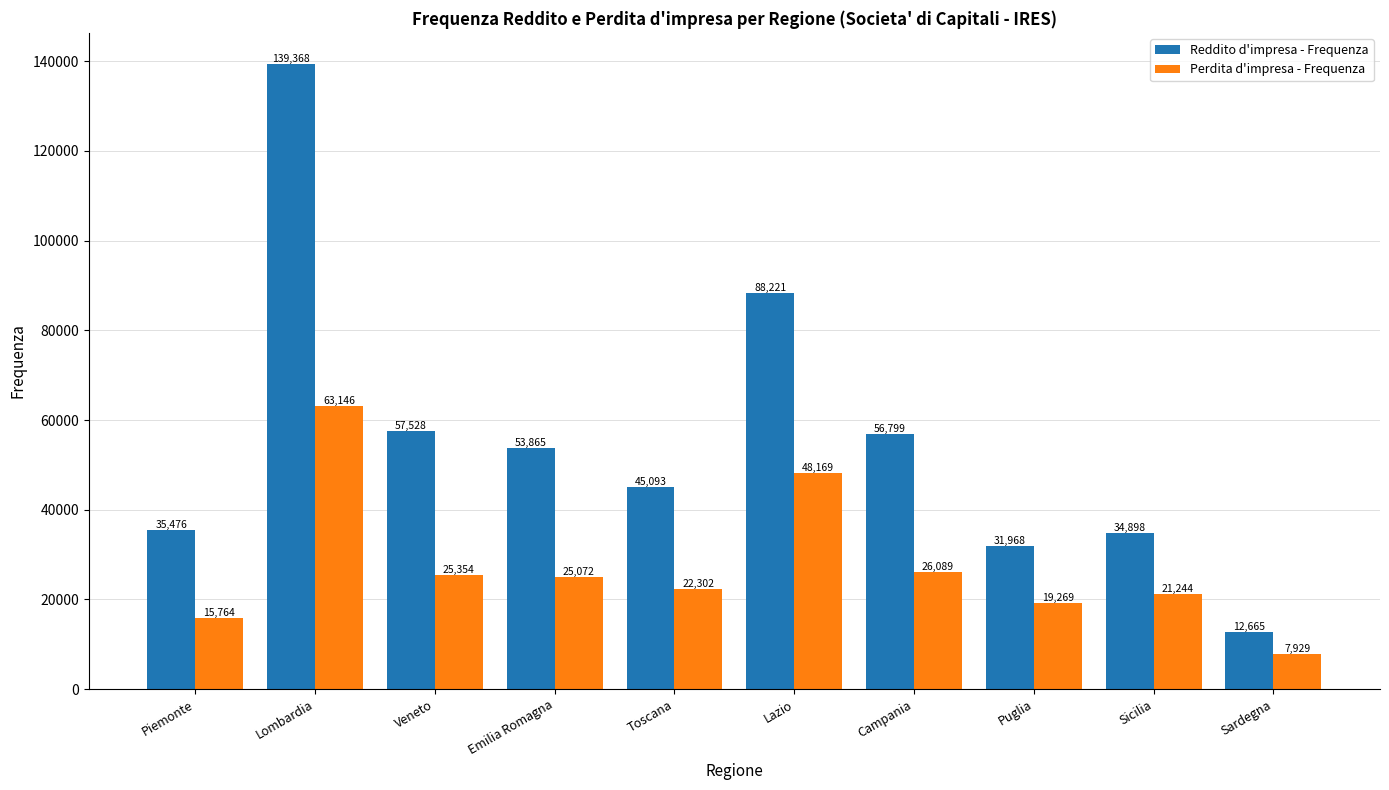

At which label is Reddito d'impresa - Frequenza closest to 76016?

Lazio